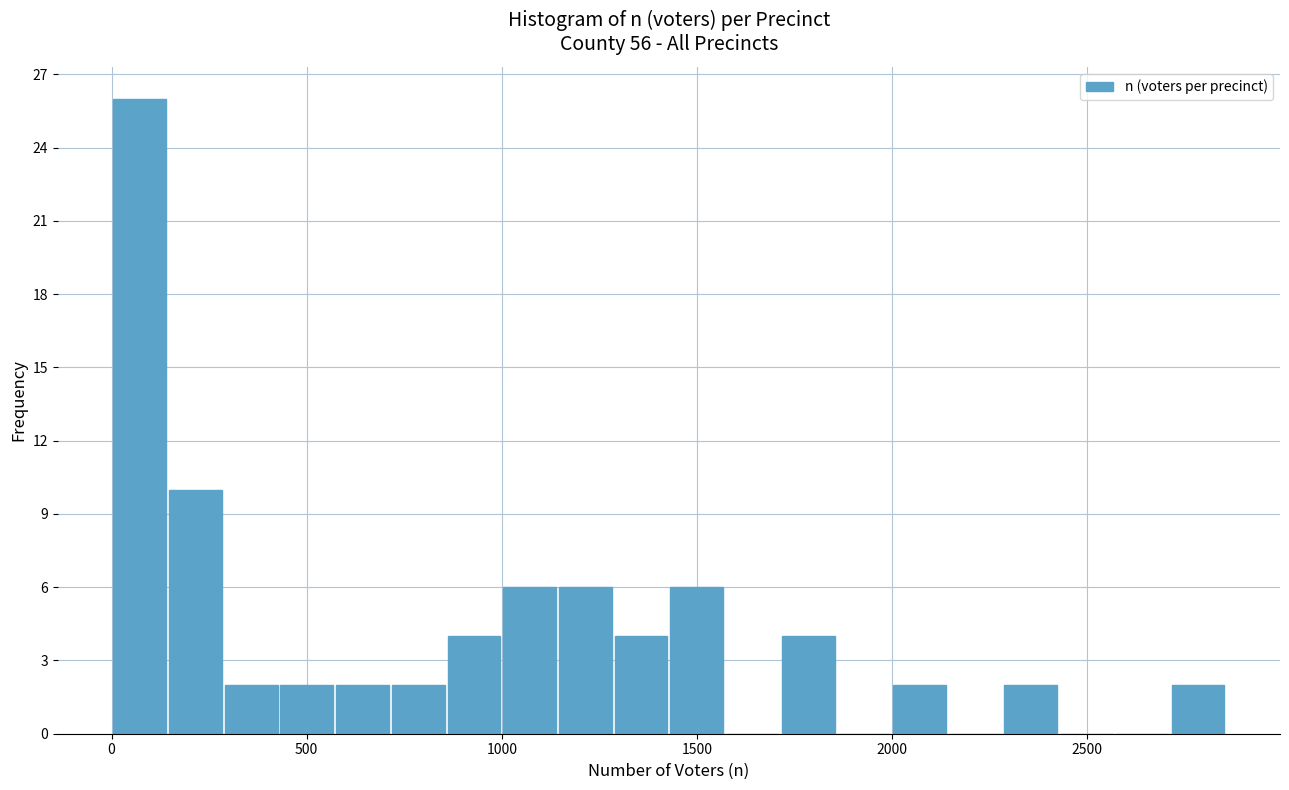

Read against the x-axis, roughly where is the centre of the tallest bar?

50